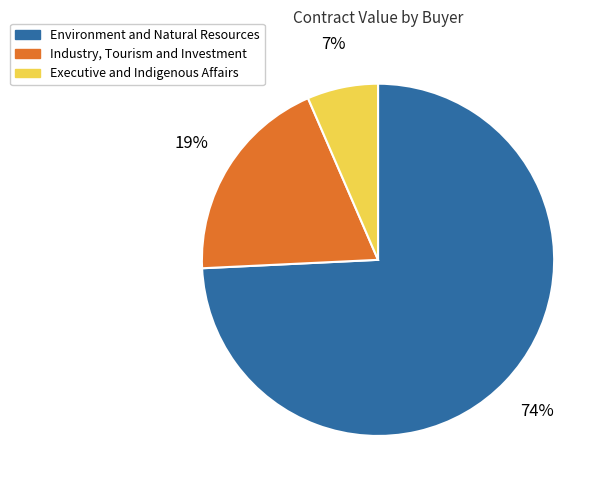

What is the majority slice?

Environment and Natural Resources